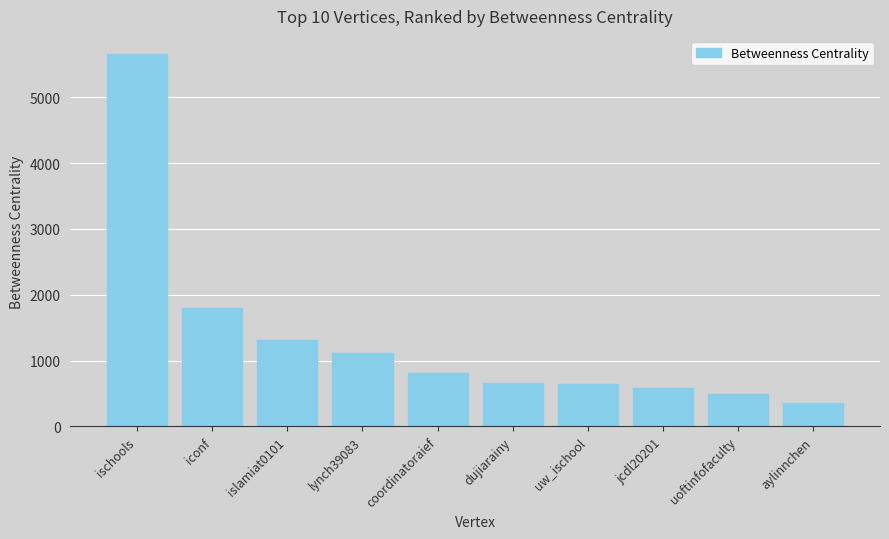

What value does the data have at islamiat0101?

1308.0